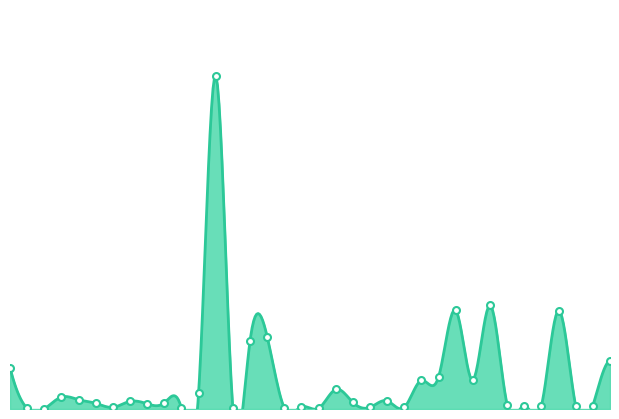

Reading left to right, list all the values displayed in this chart.

174	3	0	50	39	24	7	32	22	26	3	66	1399	3	285	304	5	9	3	82	28	7	34	7	120	135	414	122	435	18	14	14	413	12	14	202